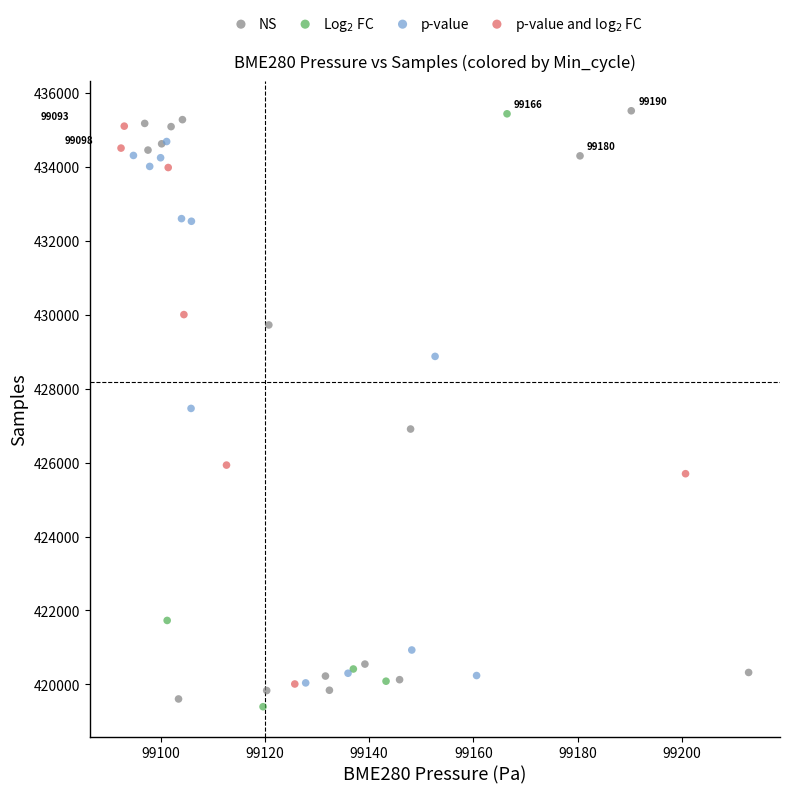

What are all the series names shown in the legend?

NS, Log$_2$ FC, p-value, p-value and log$_2$ FC